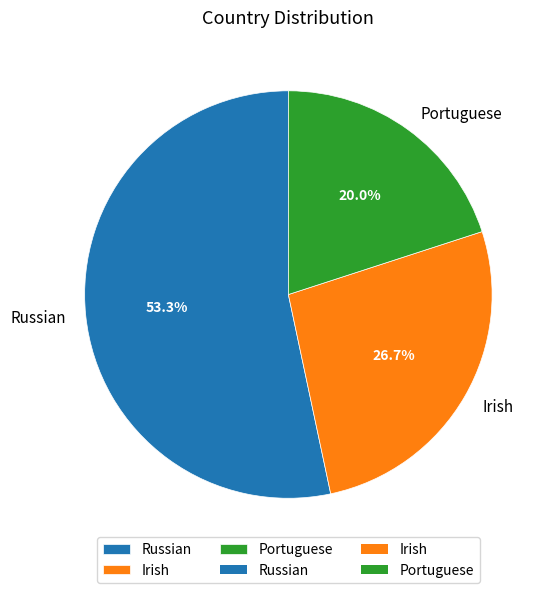

Combined, do Russian and Portuguese account for over 50%?

Yes